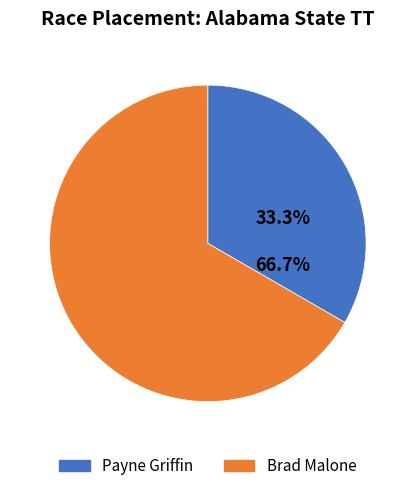

Count the number of slices in the pie.

2